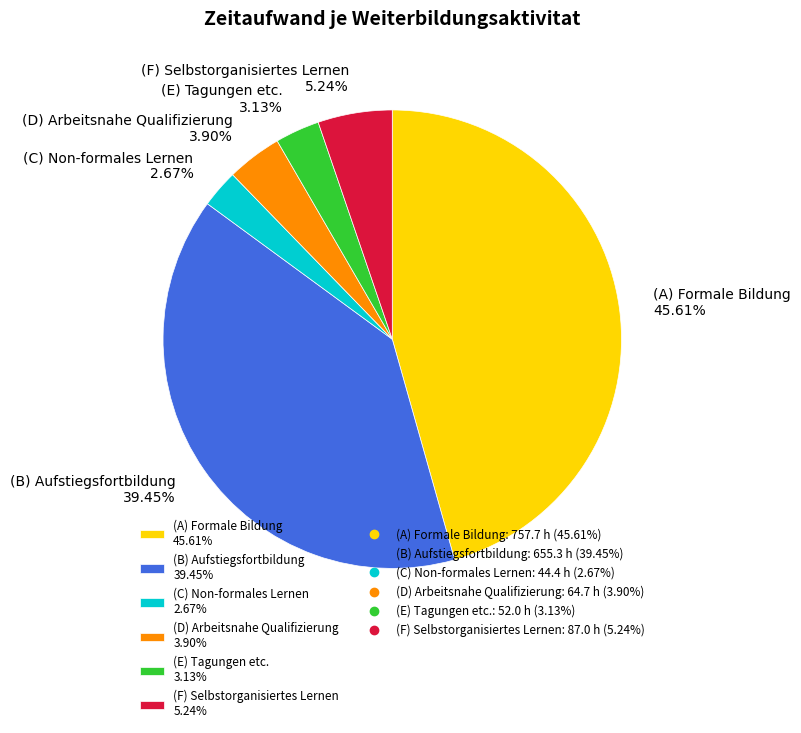

To the nearest percent, what is the combined percentage of (B) Aufstiegsfortbildung and (C) Non-formales Lernen?

42%